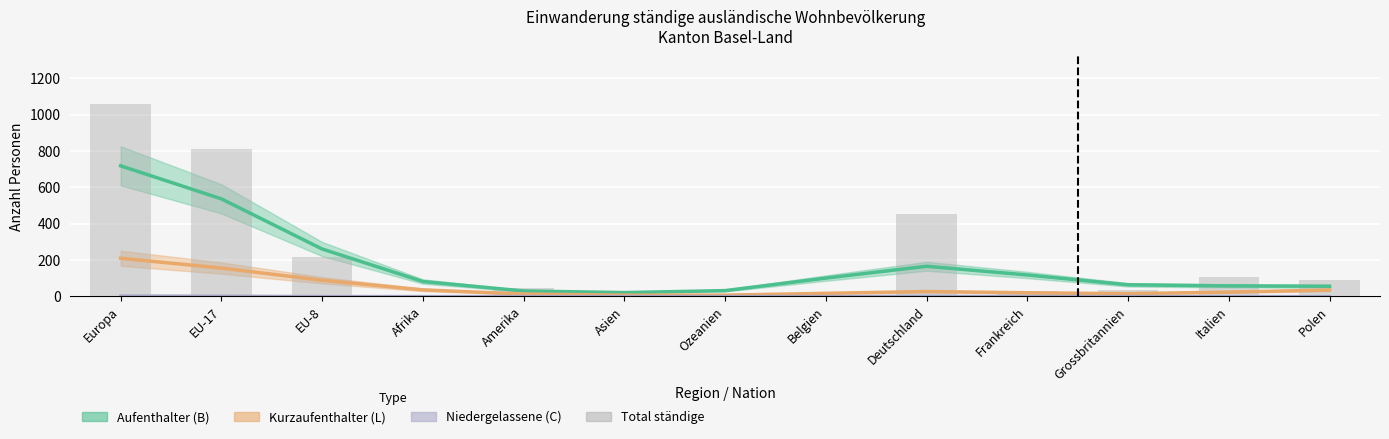

Is it true that the value at EU-17 is 265?

False